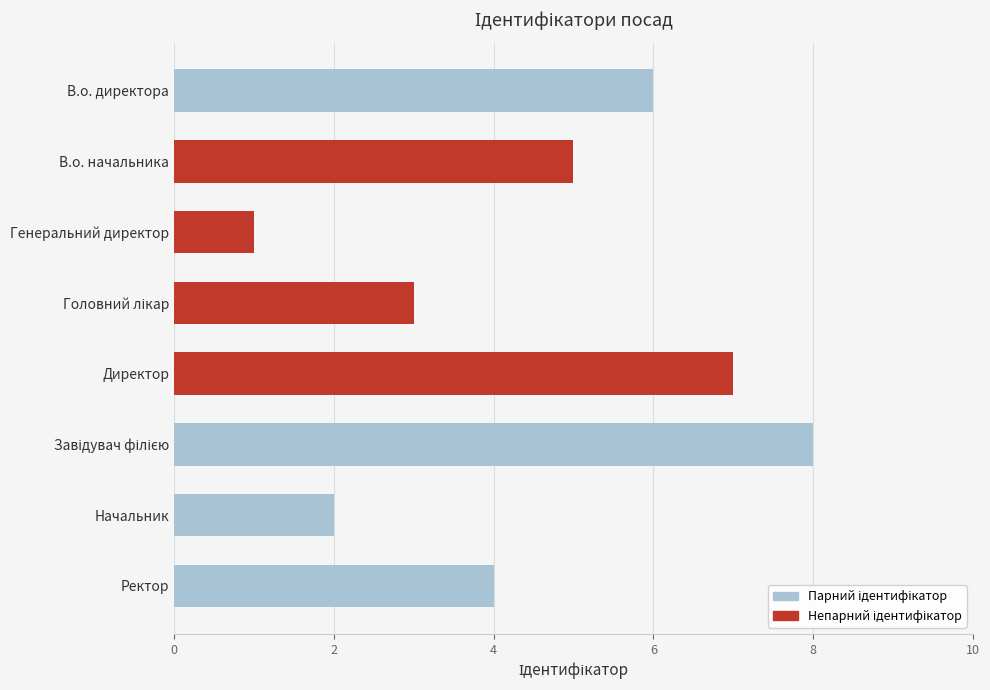

What is the label of the 1st bar from the top?

В.о. директора